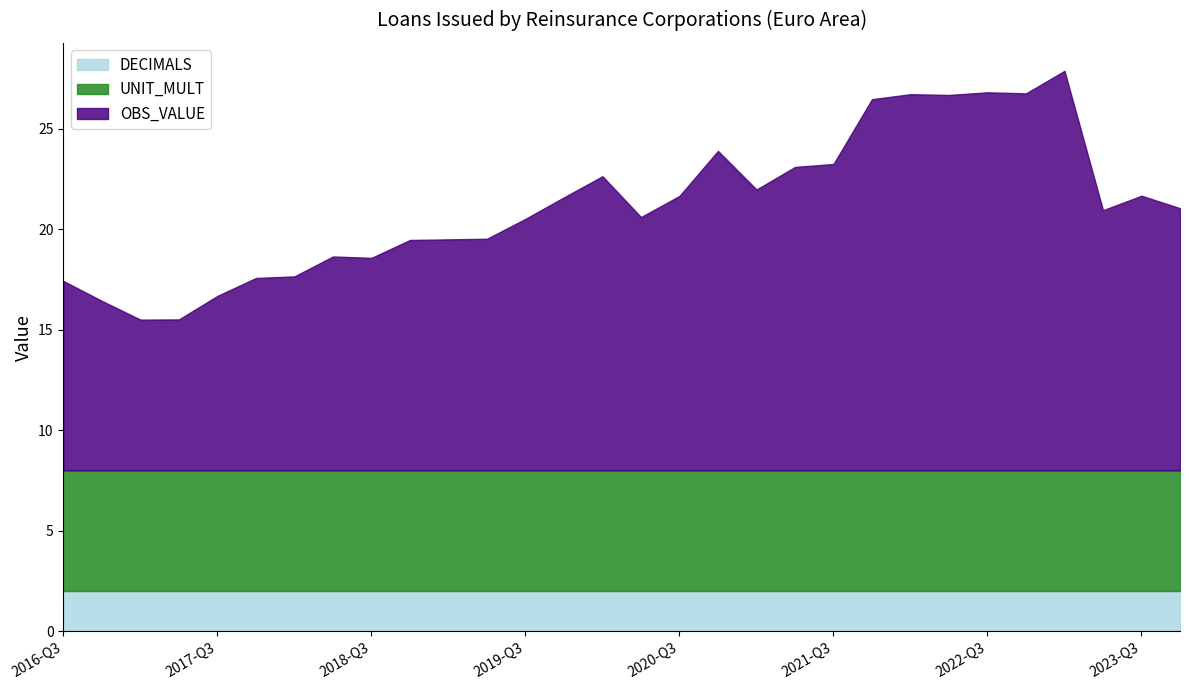

Which has a higher value, 2019-Q3 or 2018-Q1?

2019-Q3